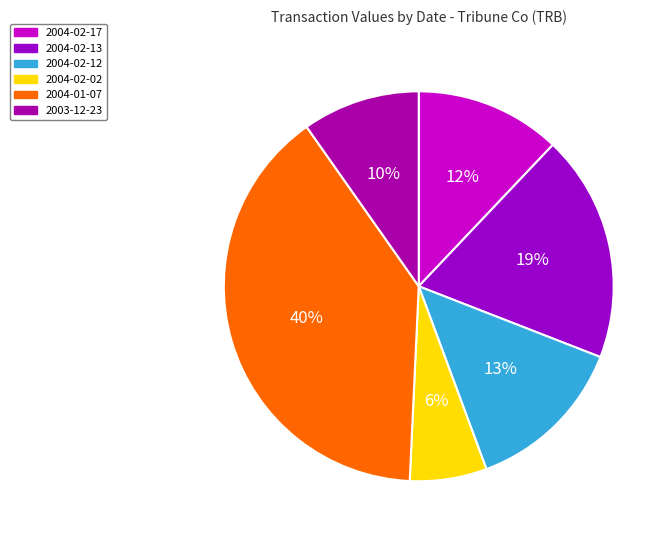

Count the number of slices in the pie.

6